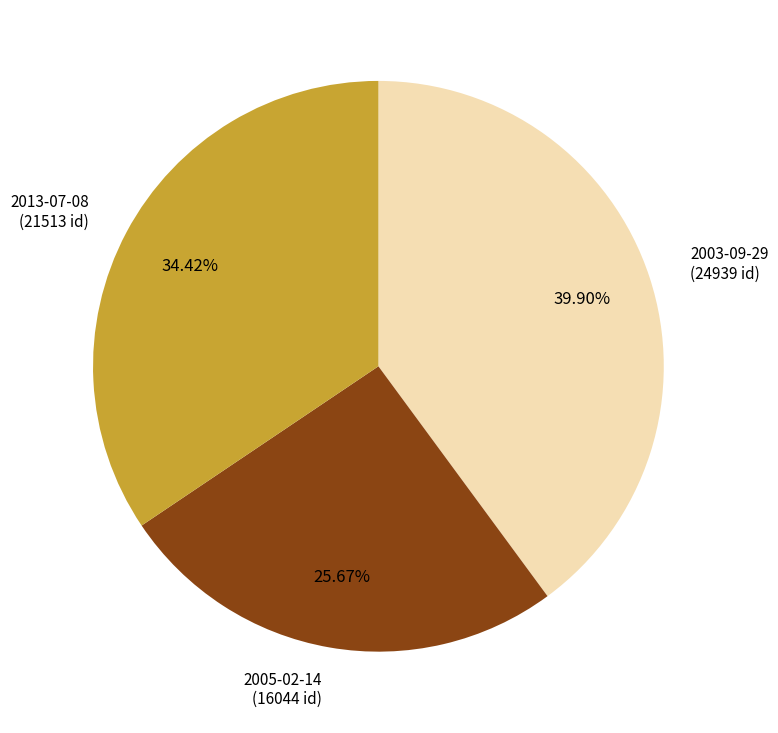

How many segments does this pie chart have?

3